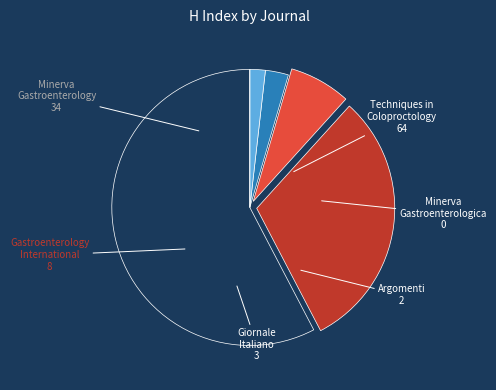

Is there any slice that represents more than half of the pie?

Yes